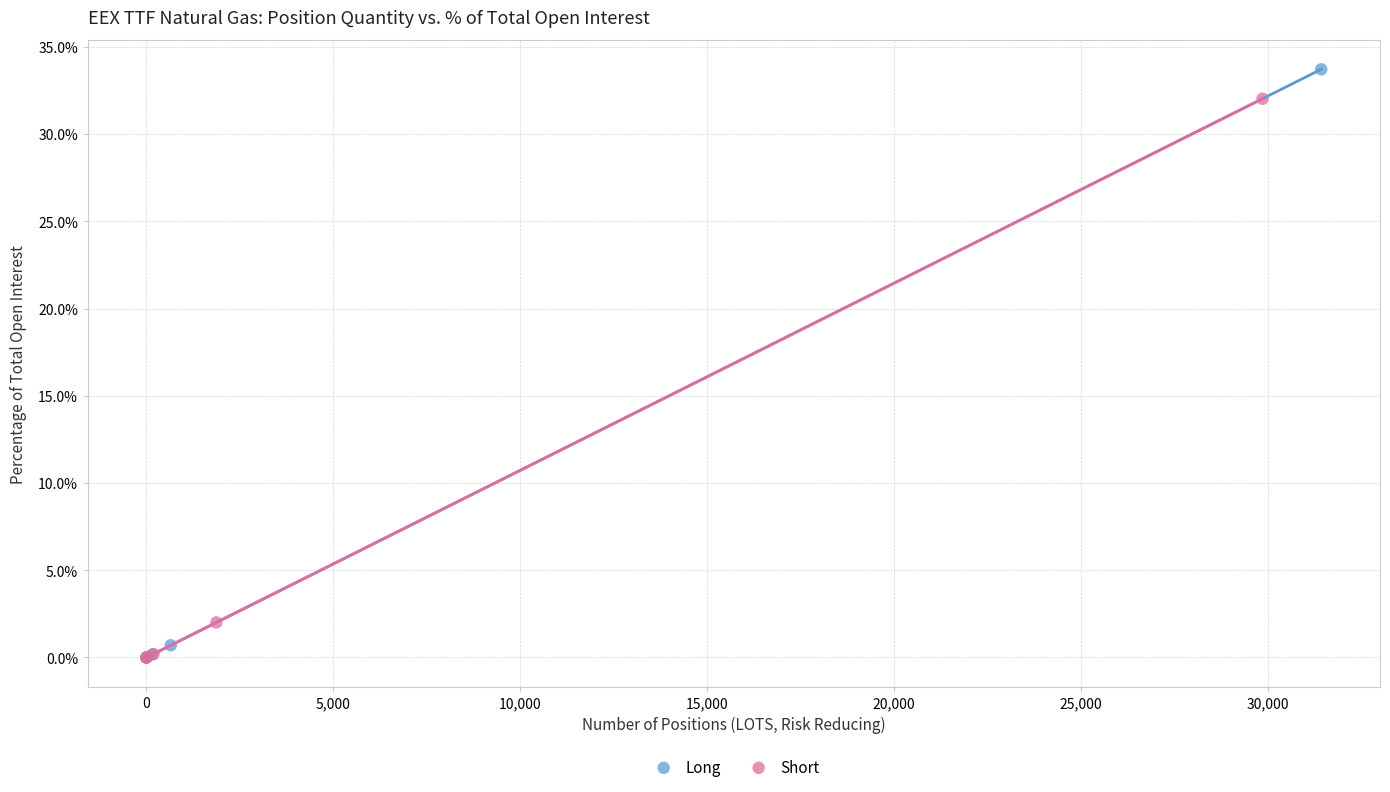

Which series contains the highest Y value?

Long